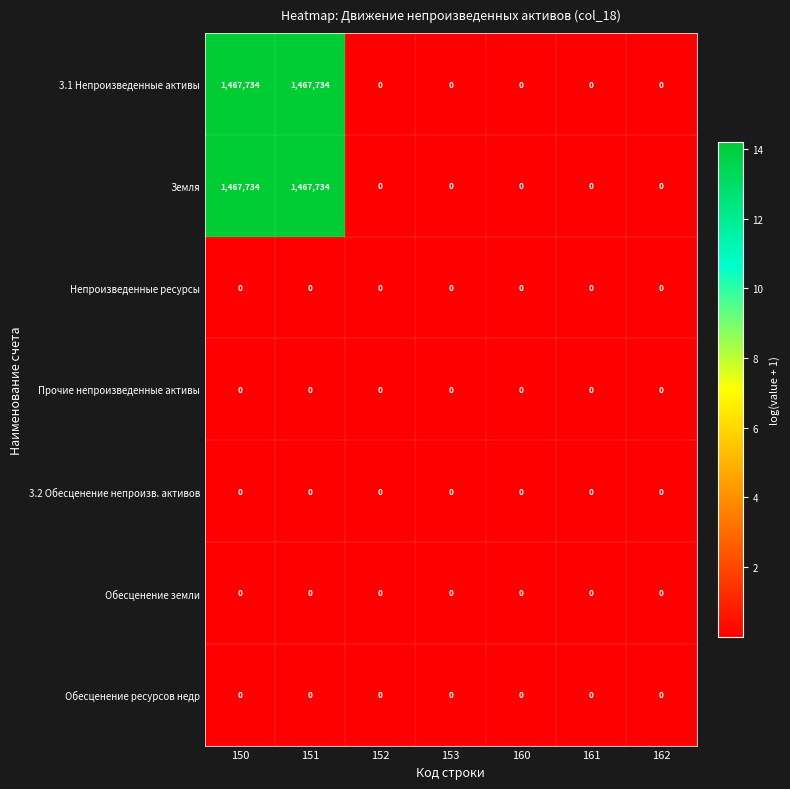

The Прочие непроизведенные активы series shows 0 at 161. True or false?

True